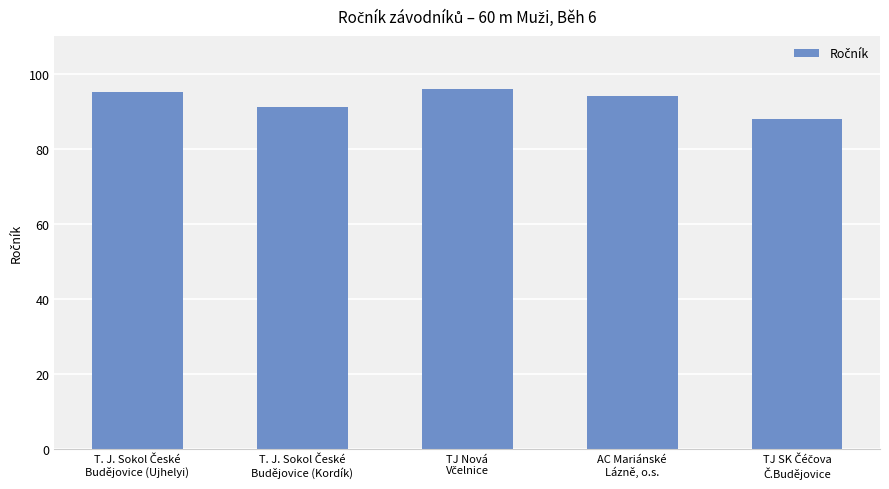

What is the minimum value shown in the chart?

88